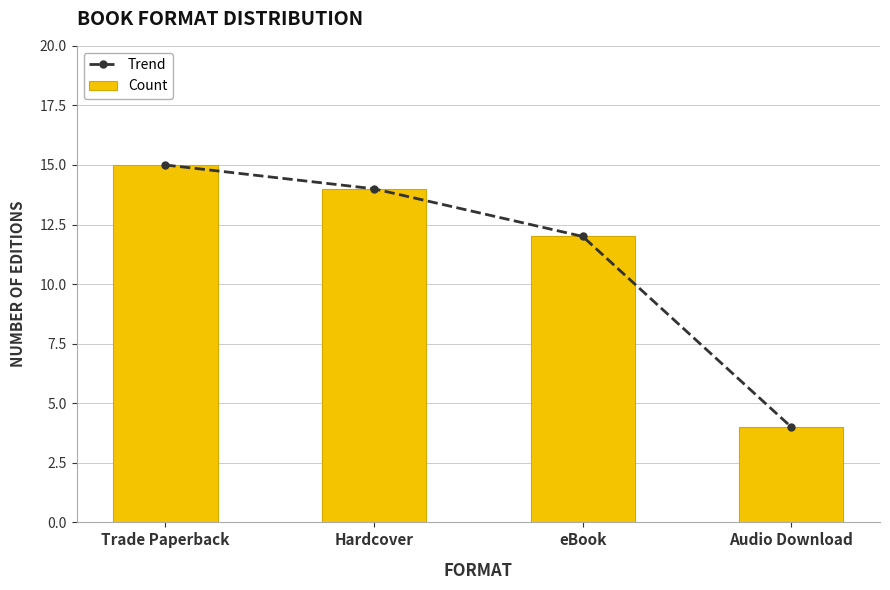

How many values in the Trend series exceed 14?

1